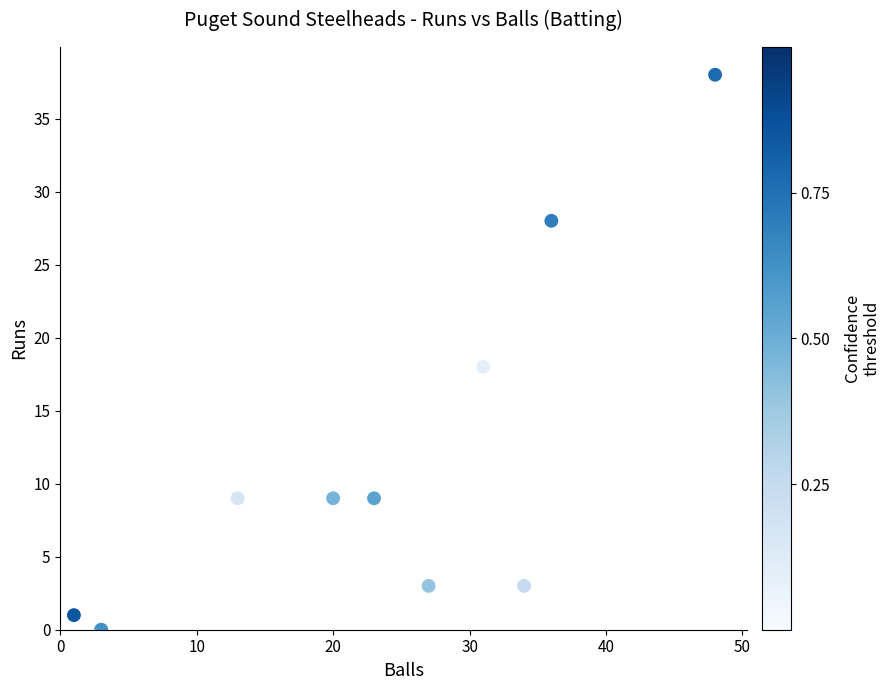

What Y value in the scatter plot is closest to 19?

18